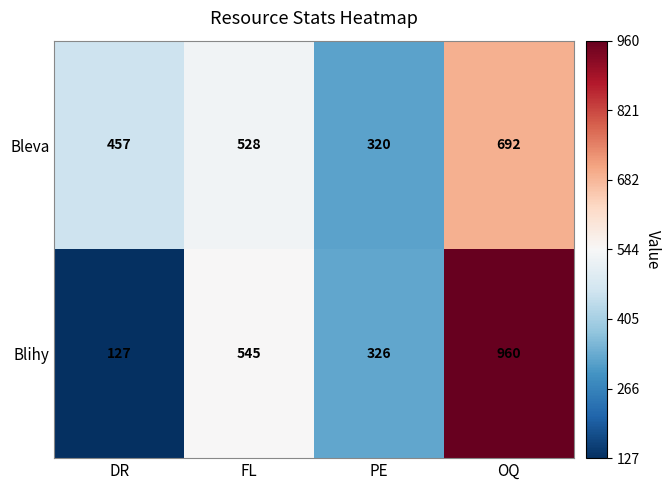

What is the spread (max minus min) of values at DR?

330